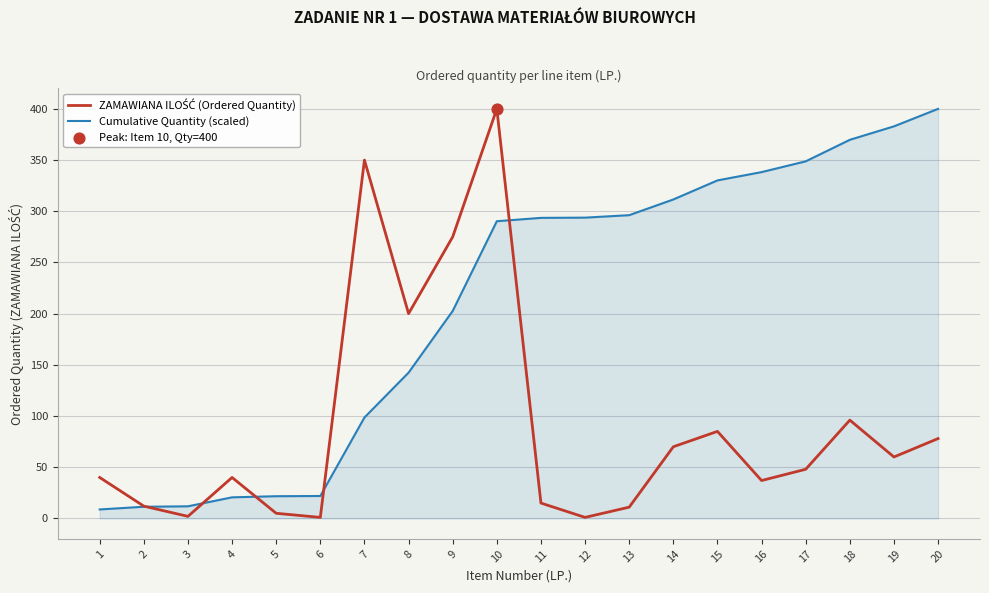

What is the maximum value for Cumulative Quantity (scaled)?

400.0